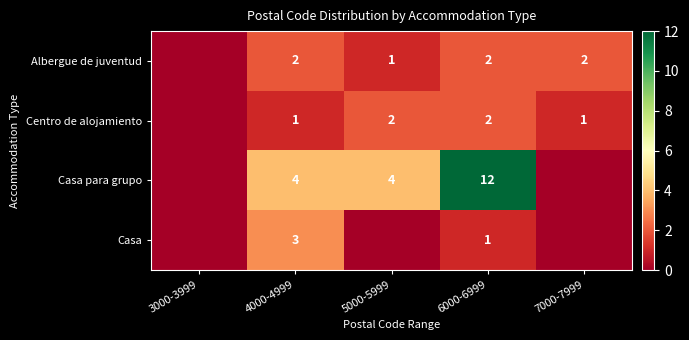

What is the total value across all series at 4000-4999?

10